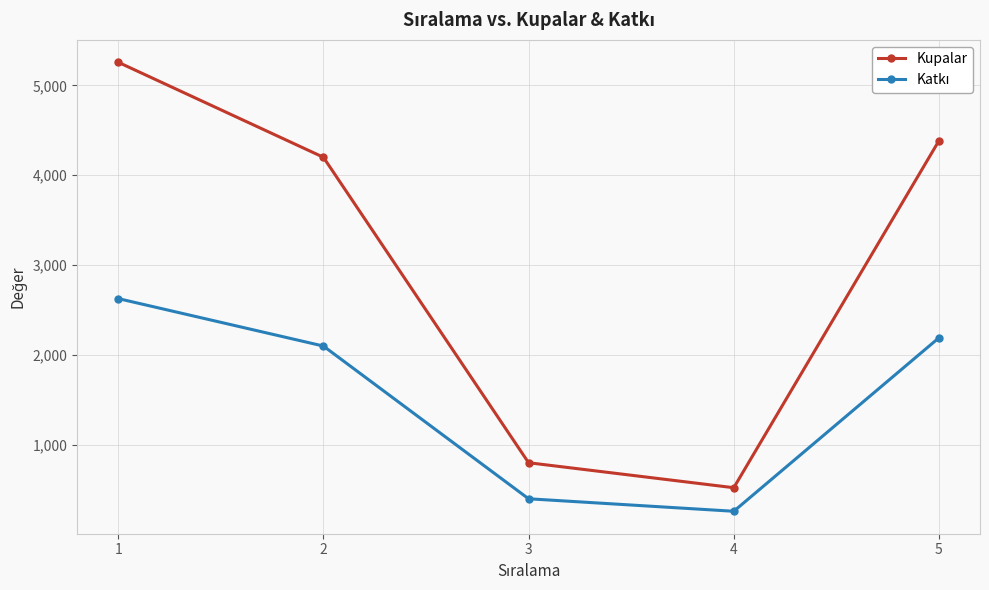

What is the approximate value of Kupalar at 5, to the nearest 100?

4400